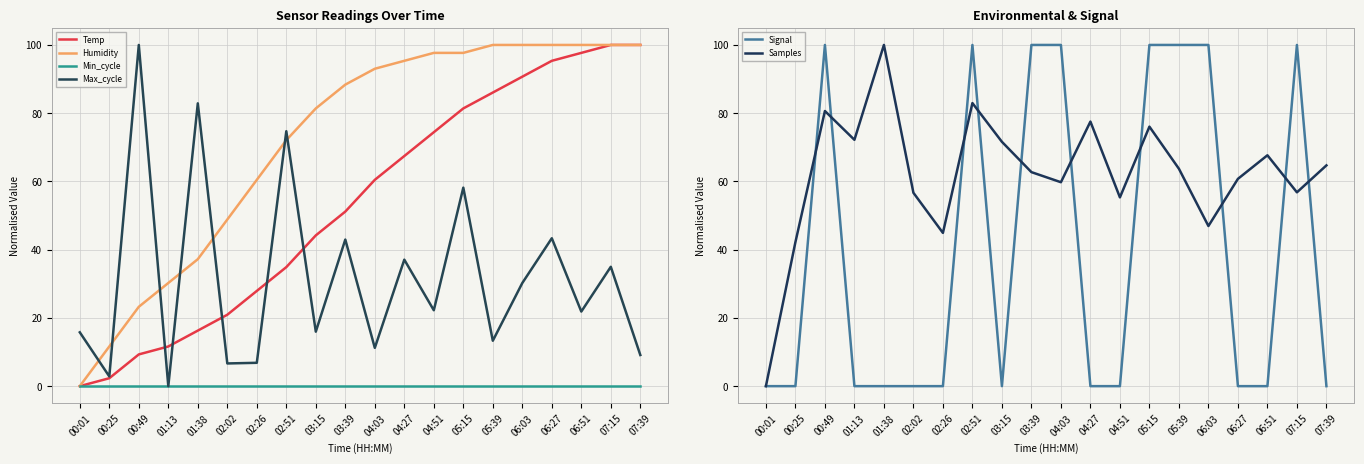

What is the total value across all series at 00:49?

313.2